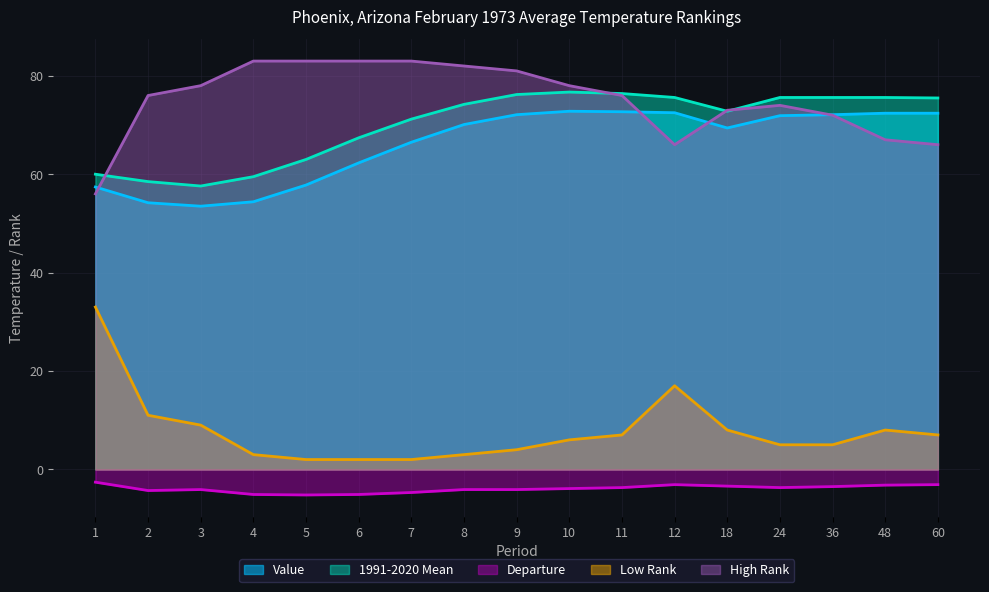

The Value series shows 21.0 at 5. True or false?

False